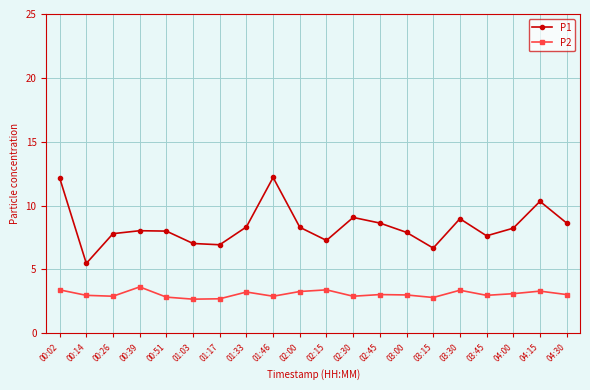

At which category is the sum across all series the highest?

00:02